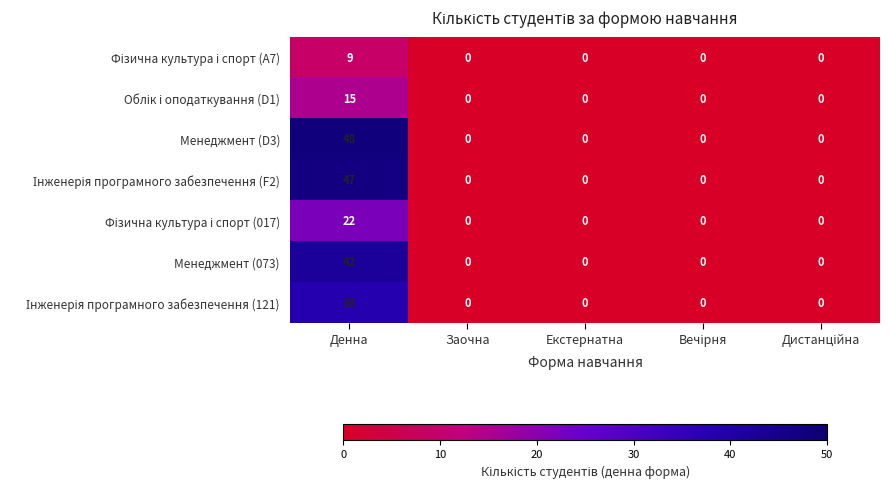

Which series has the largest total across all categories?

Менеджмент (D3)